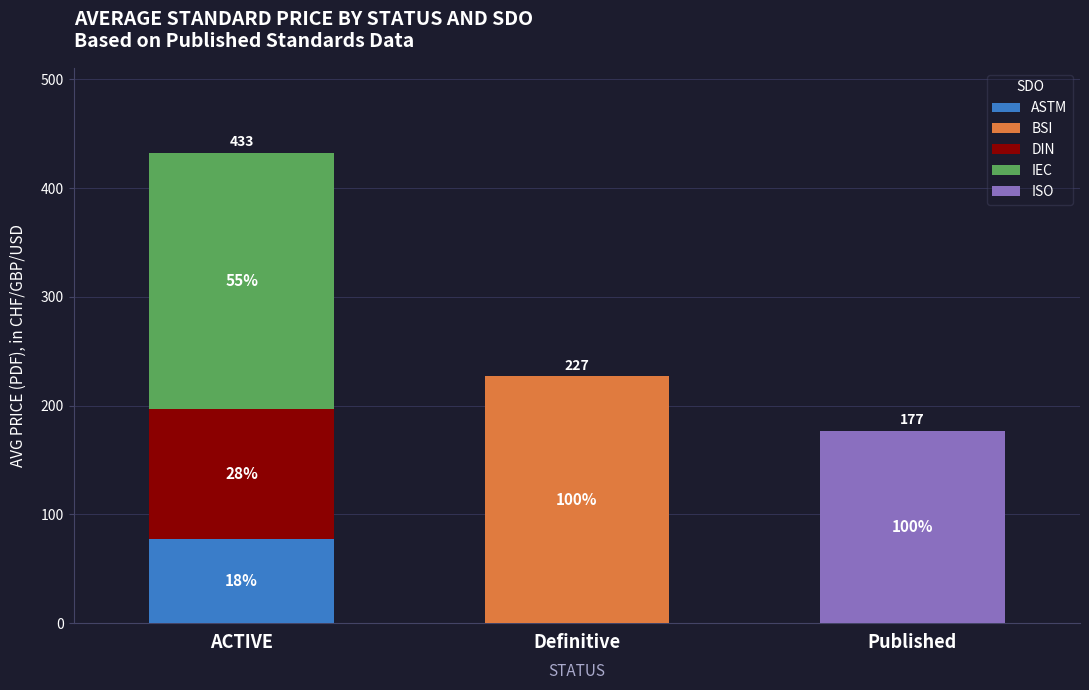

The value of ISO at ACTIVE is -118.4. True or false?

False